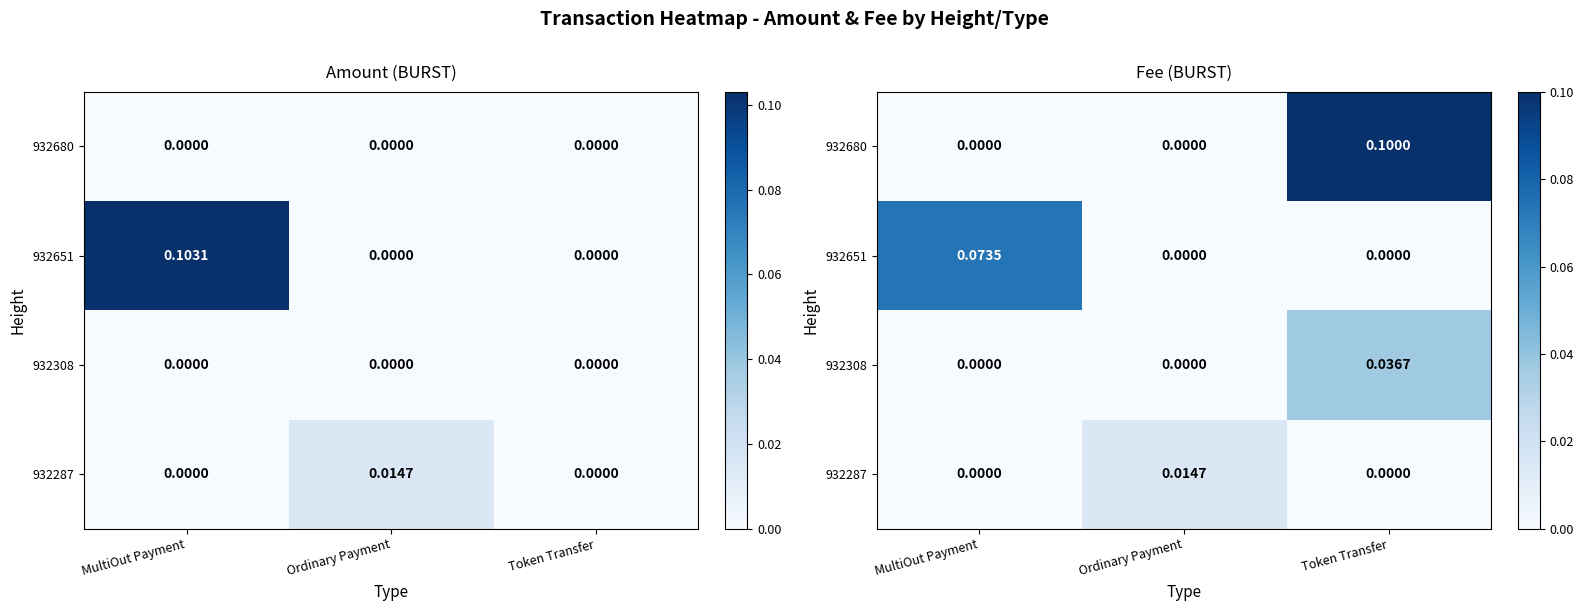

Where is 932287 nearest to the value 0?

MultiOut Payment